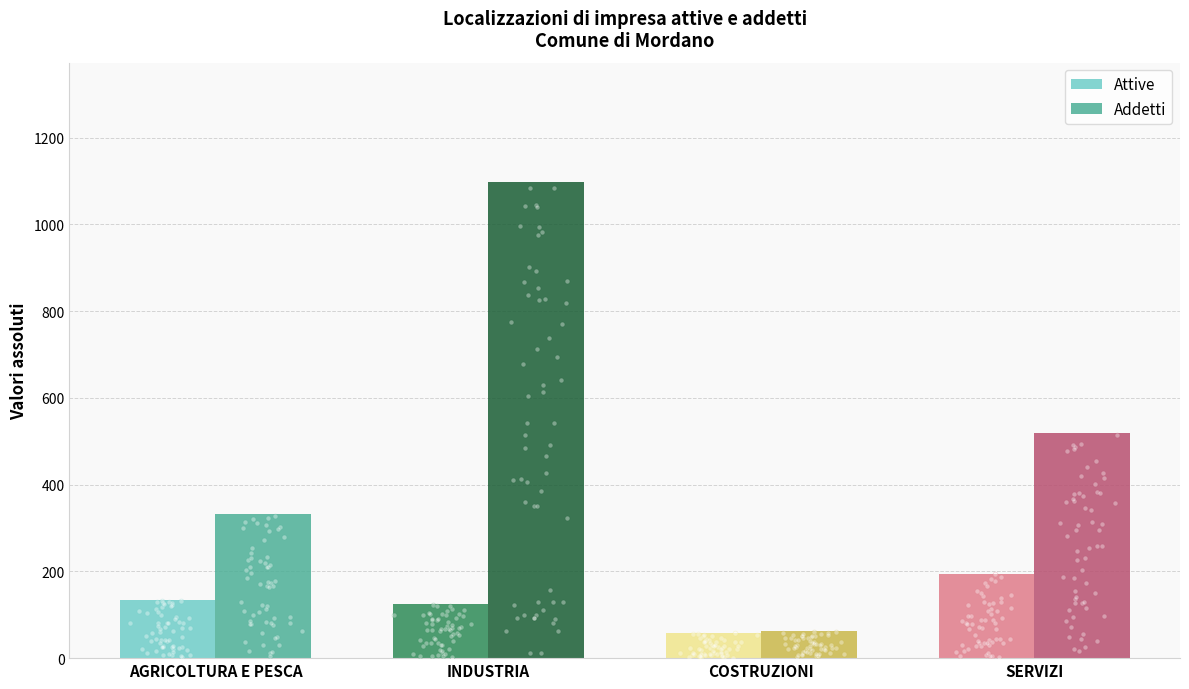

What is the total value across all series at SERVIZI?

714